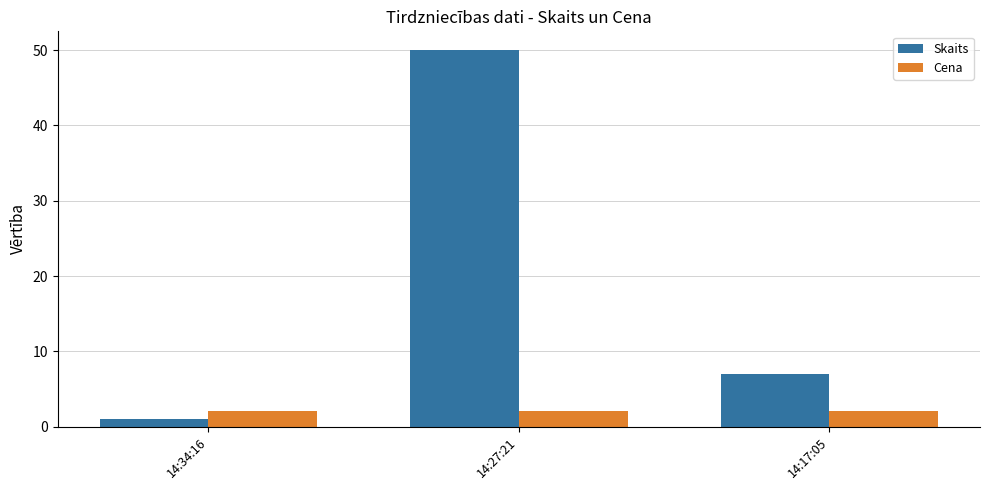

At which label does Skaits first exceed 7?

14:27:21